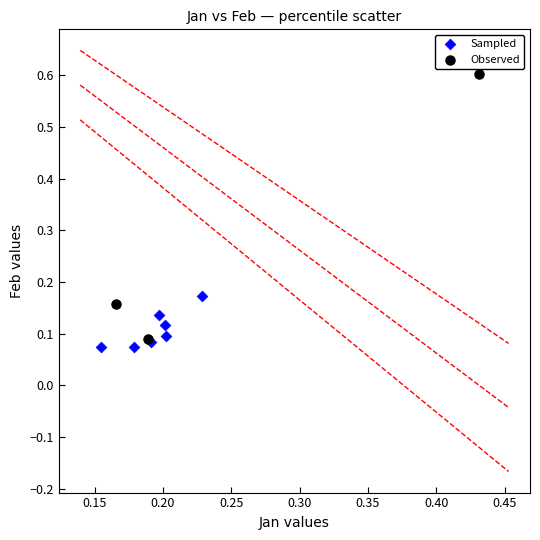

Which series reaches the maximum Y coordinate?

Observed